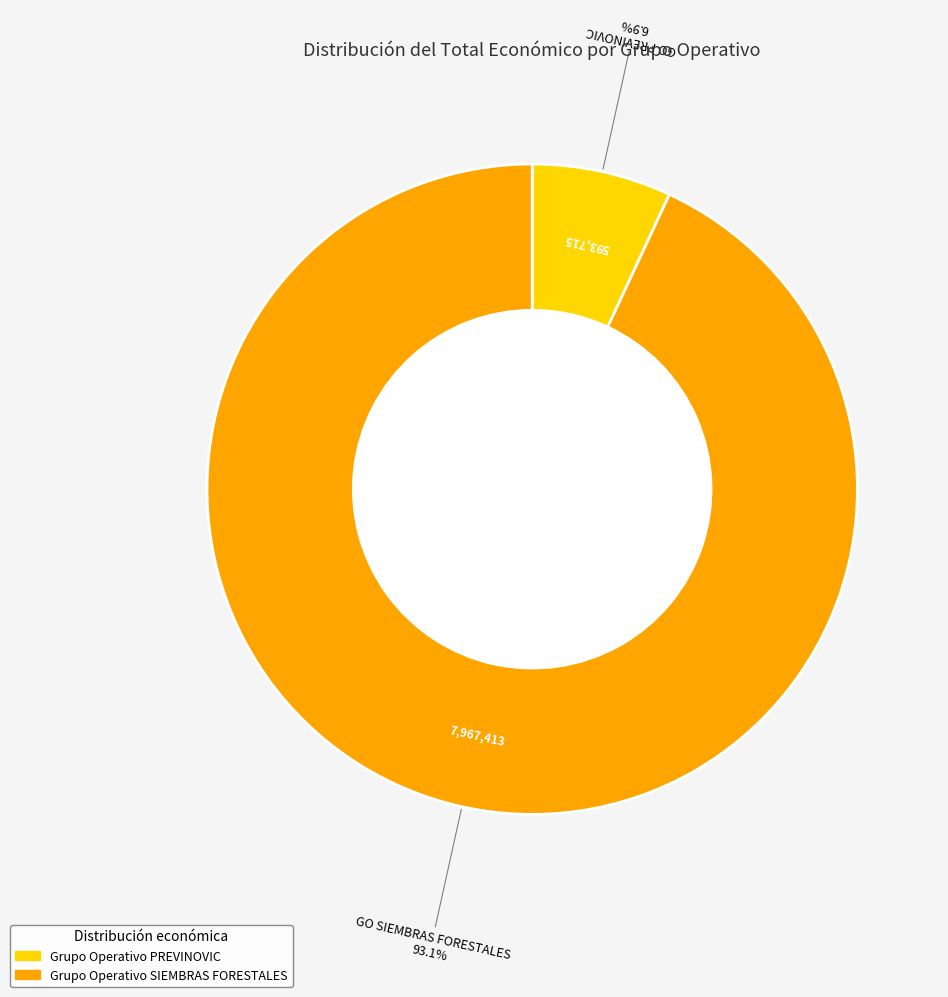

Do Grupo Operativo PREVINOVIC and Grupo Operativo SIEMBRAS FORESTALES together represent more than half of the pie?

Yes